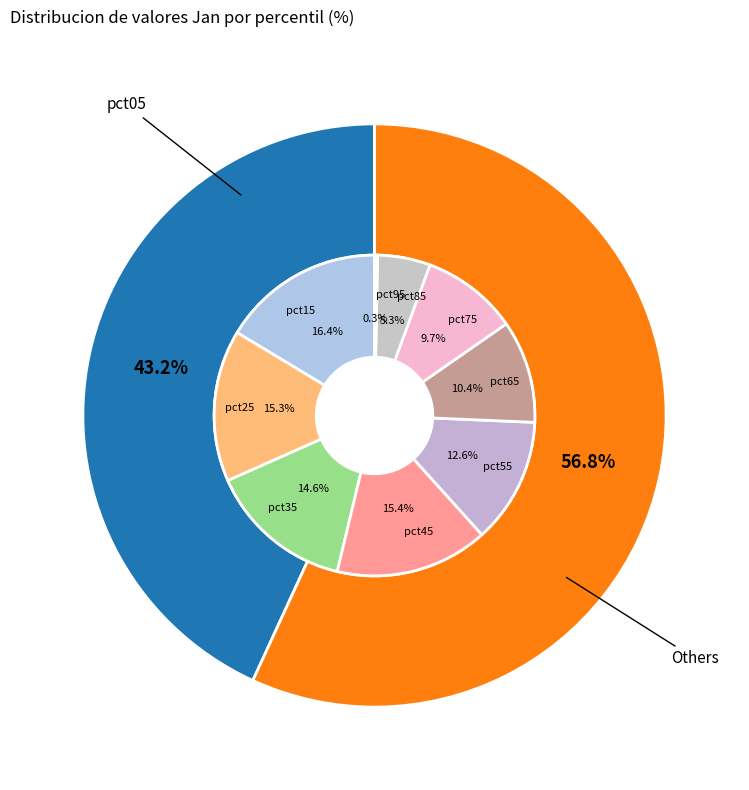

To the nearest percent, what is the average slice percentage?

10%